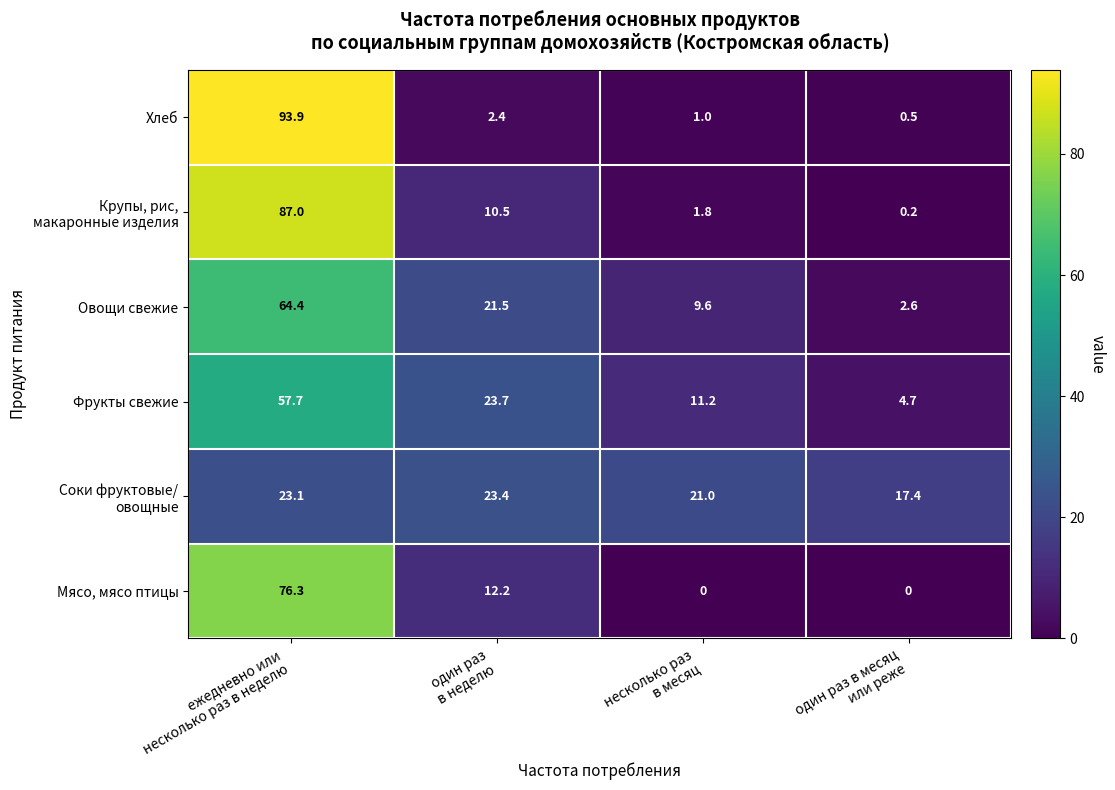

Which series has the widest spread of values?

Хлеб